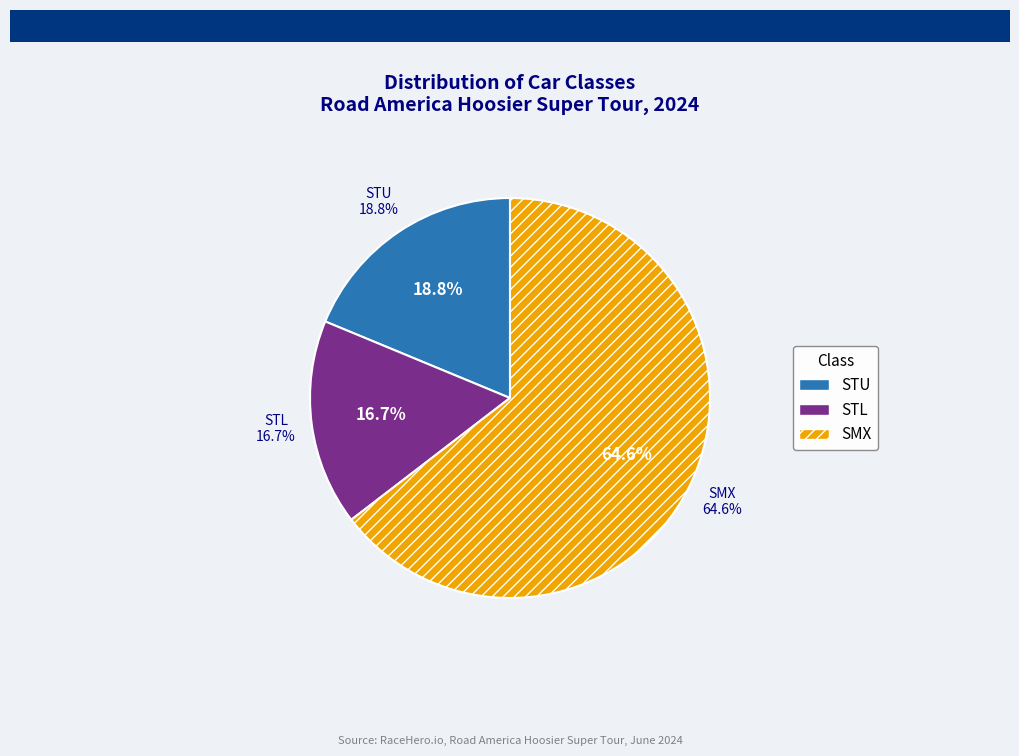

What is the ratio of the value at STU to the value at SMX?

0.3